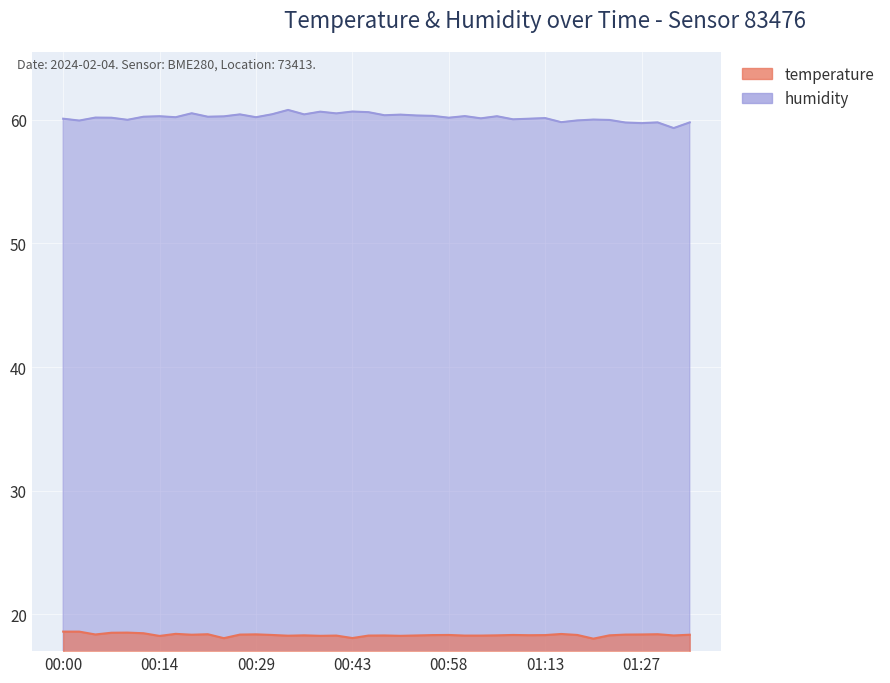

What is the difference between the maximum and minimum values in the humidity series?

1.5